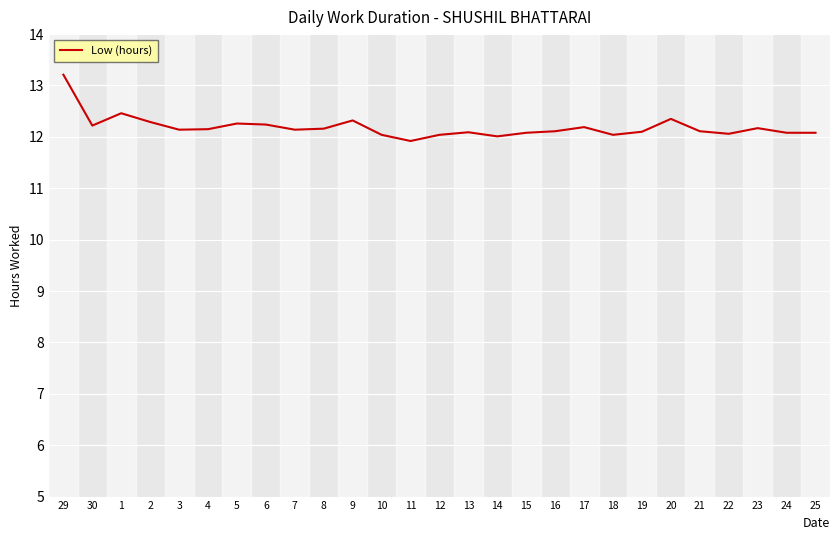

What is the approximate value at 14?

12.0